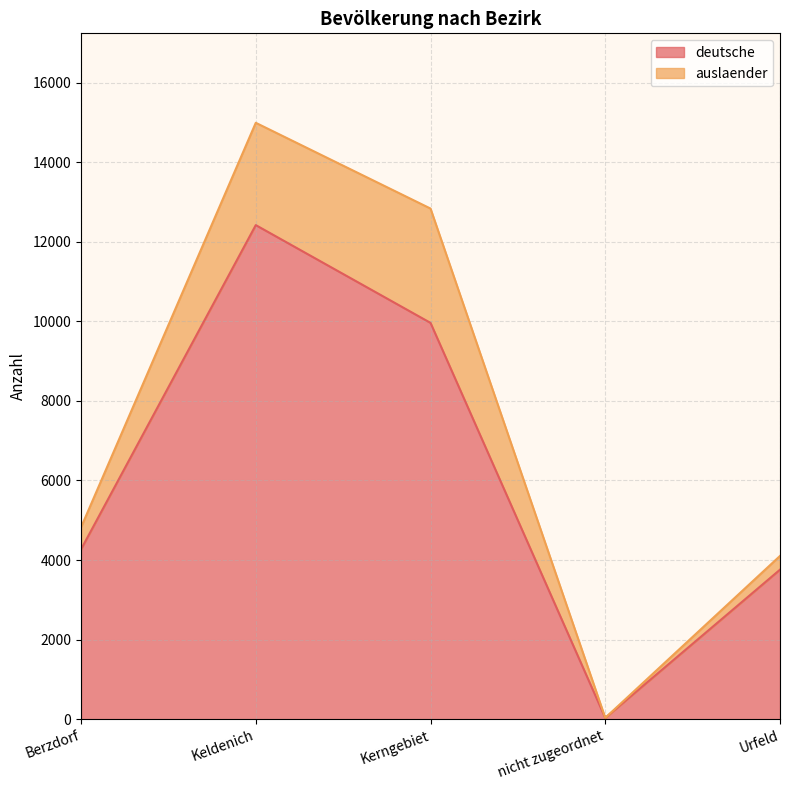

List the labels in order of value, largest first.

Keldenich, Kerngebiet, Berzdorf, Urfeld, nicht zugeordnet